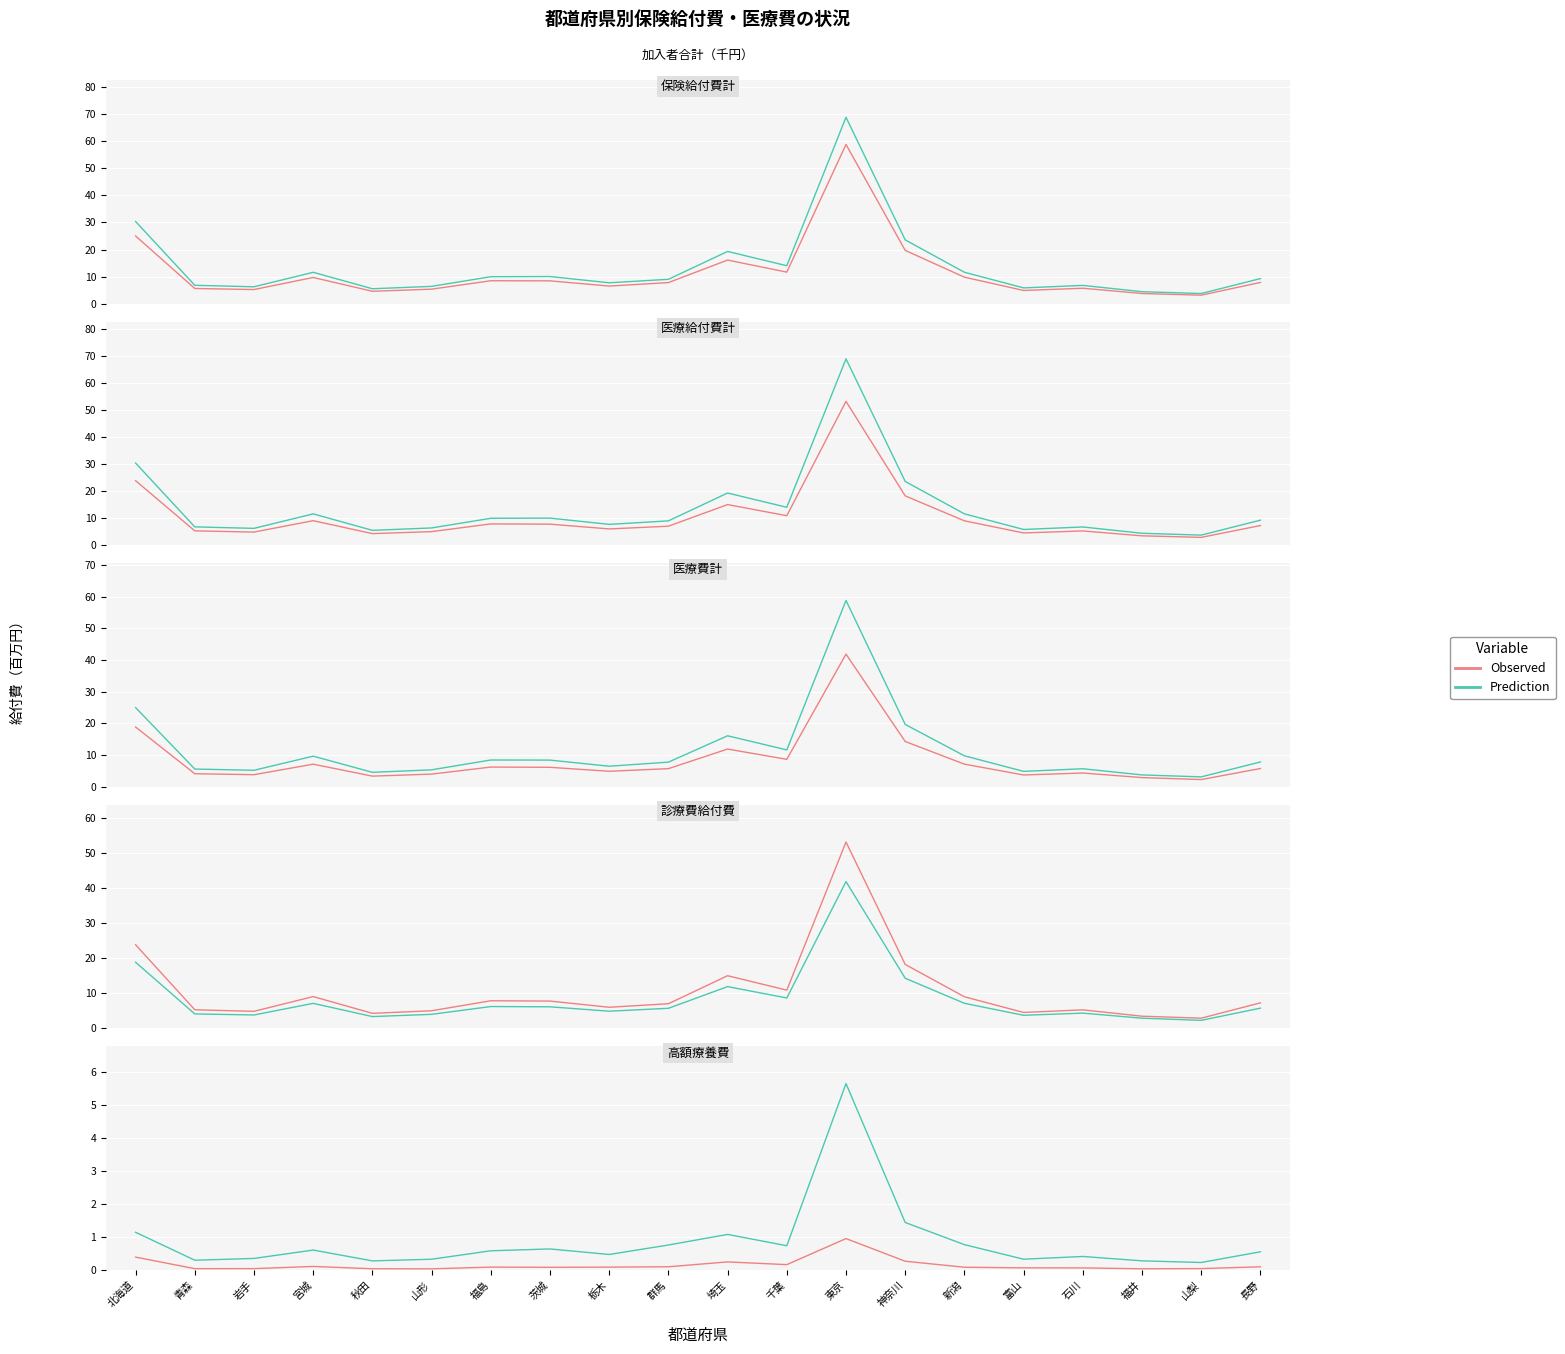

What position from the left is 福島?

7